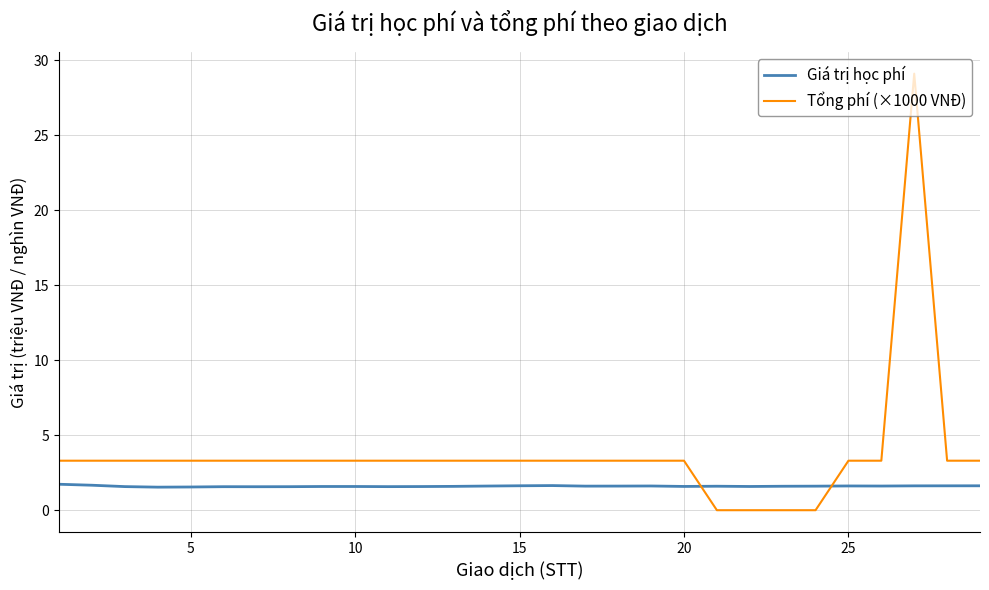

Which series has the largest range (max minus min)?

Tổng phí (×1000 VNĐ)